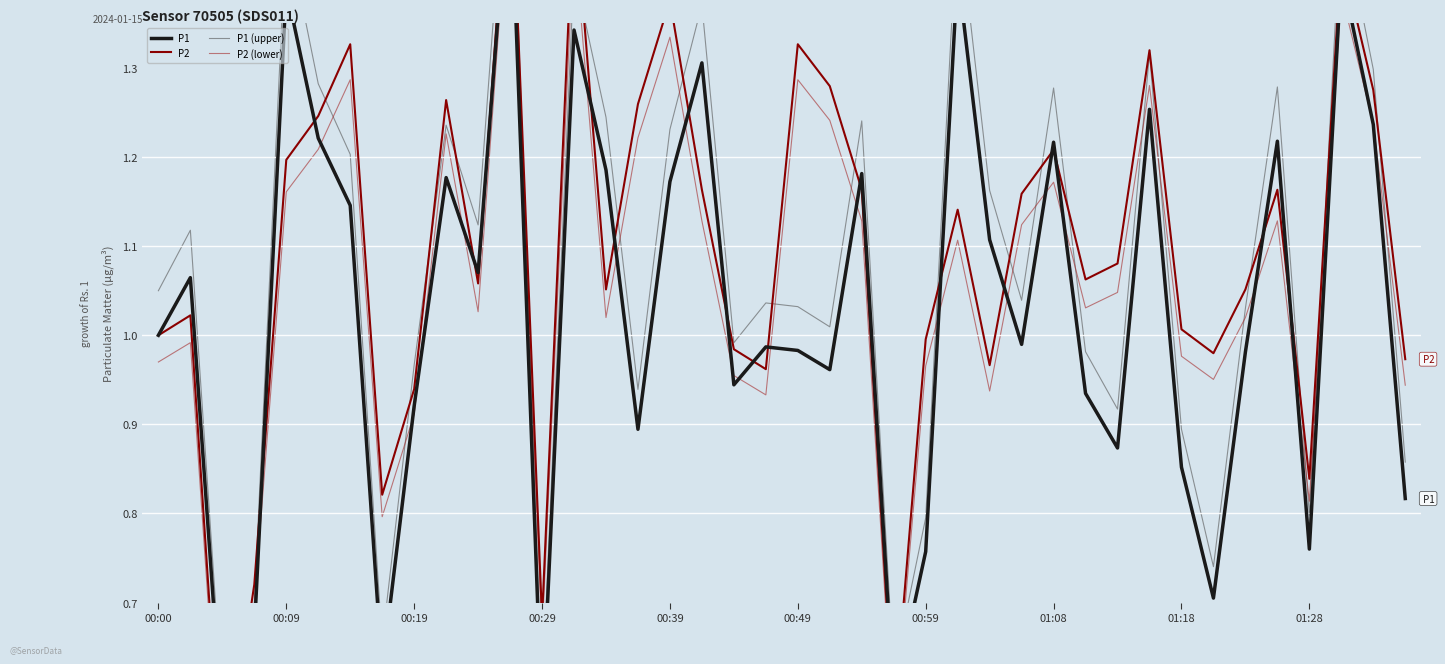

What is the difference between the maximum and minimum values in the P2 series?

1.1